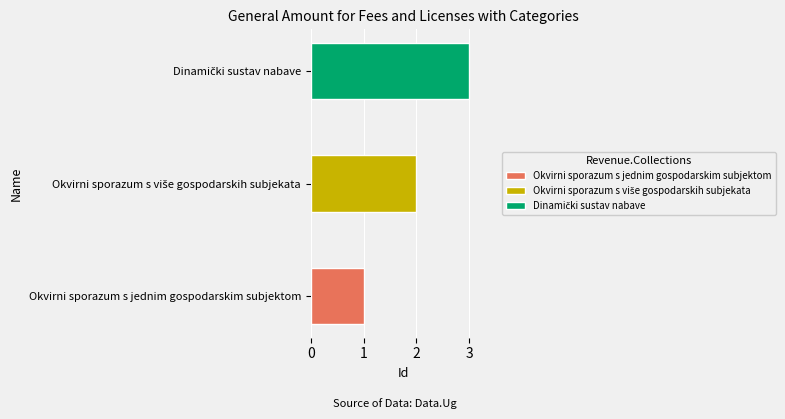

Reading right to left, what are all the values shown in this chart?

3	2	1